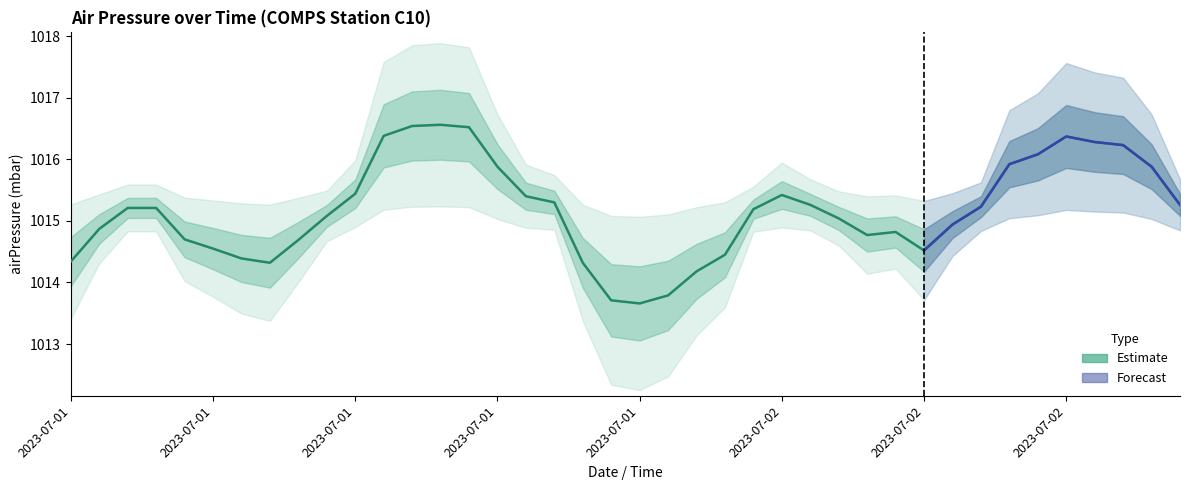

What is the difference between the maximum and minimum values?

2.9